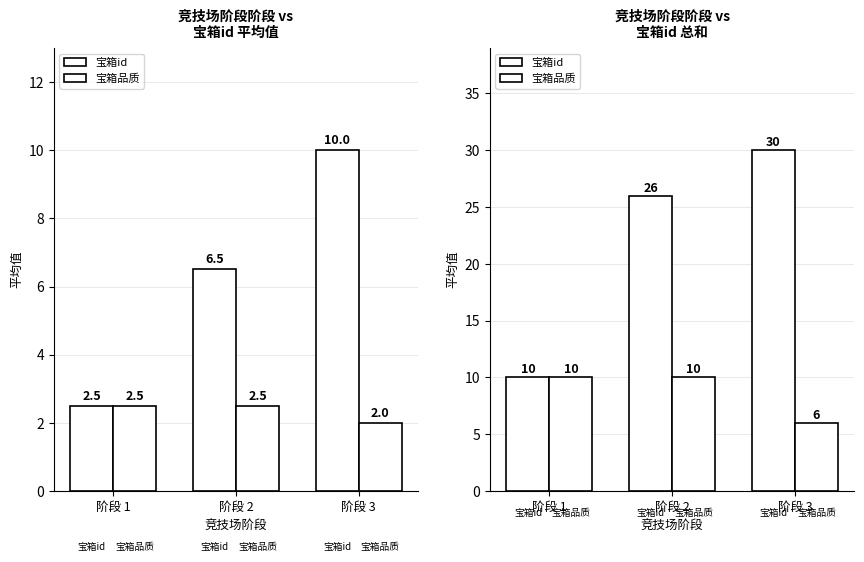

Read the 宝箱id value at 阶段 3.

30